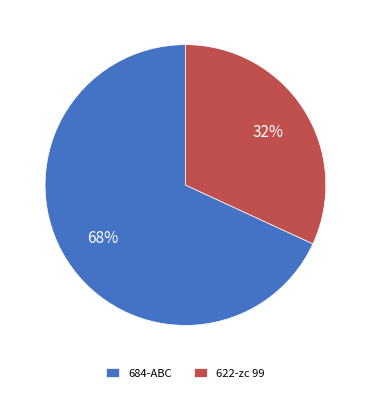

Is there a majority slice in this chart?

Yes